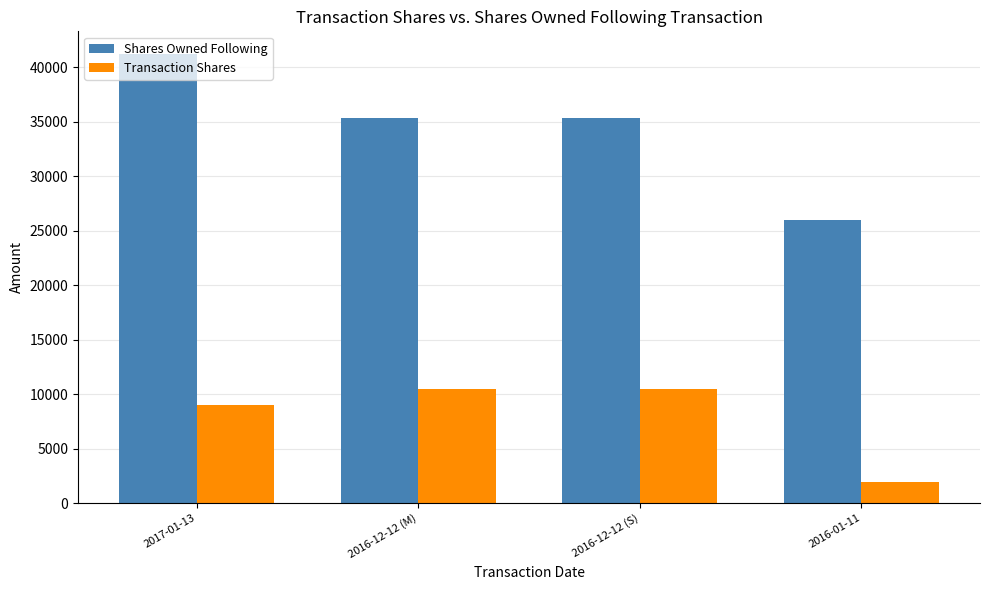

What is the value of the Shares Owned Following bar at the 1st from the left?

41242